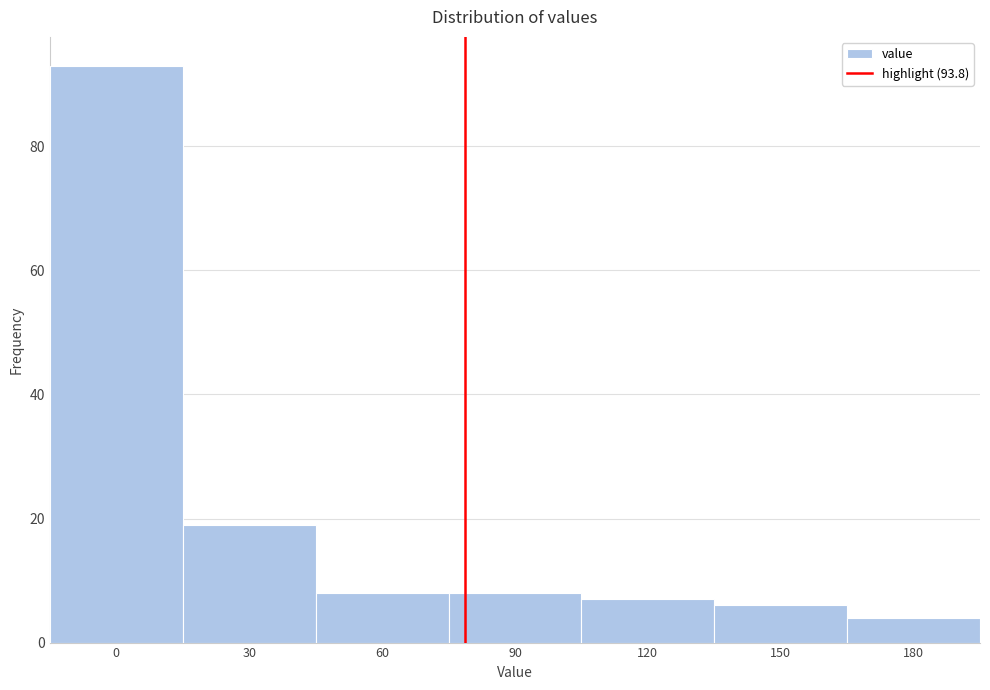

Reading right to left, what are all the values shown in this chart?

180=4	150=6	120=7	90=8	60=8	30=19	0=93